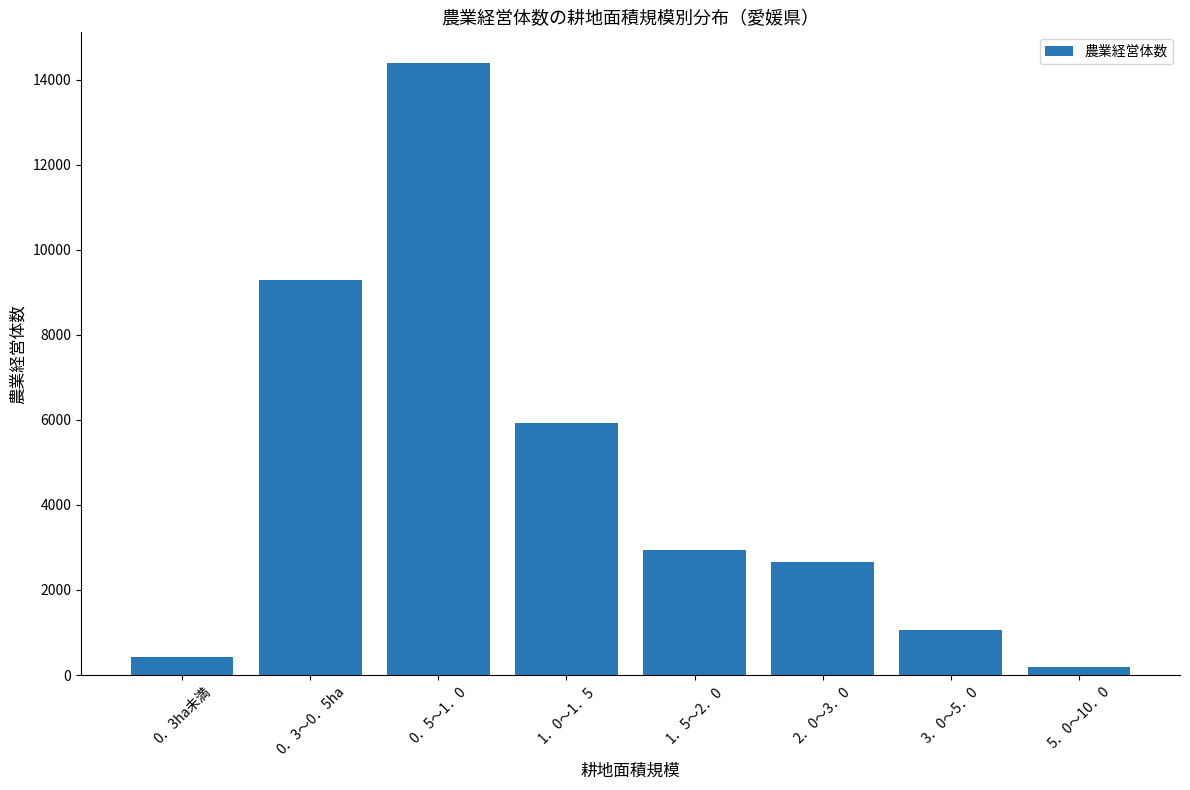

What is the sum of all values?

36870